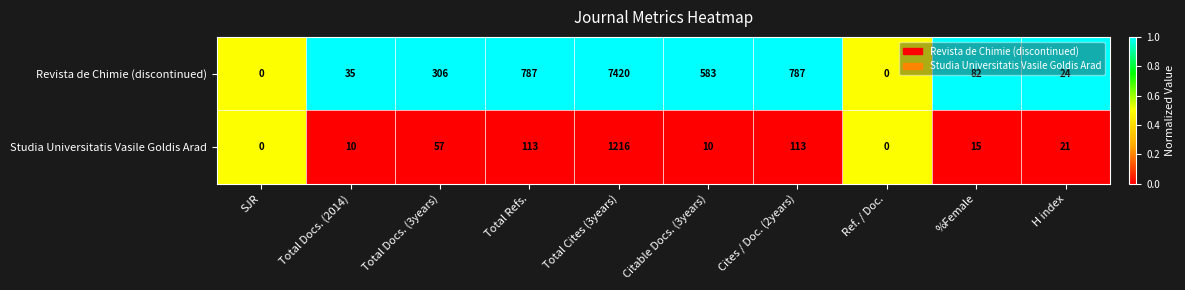

True or false: Revista de Chimie (discontinued) has a value of 393 at Total Refs..

False